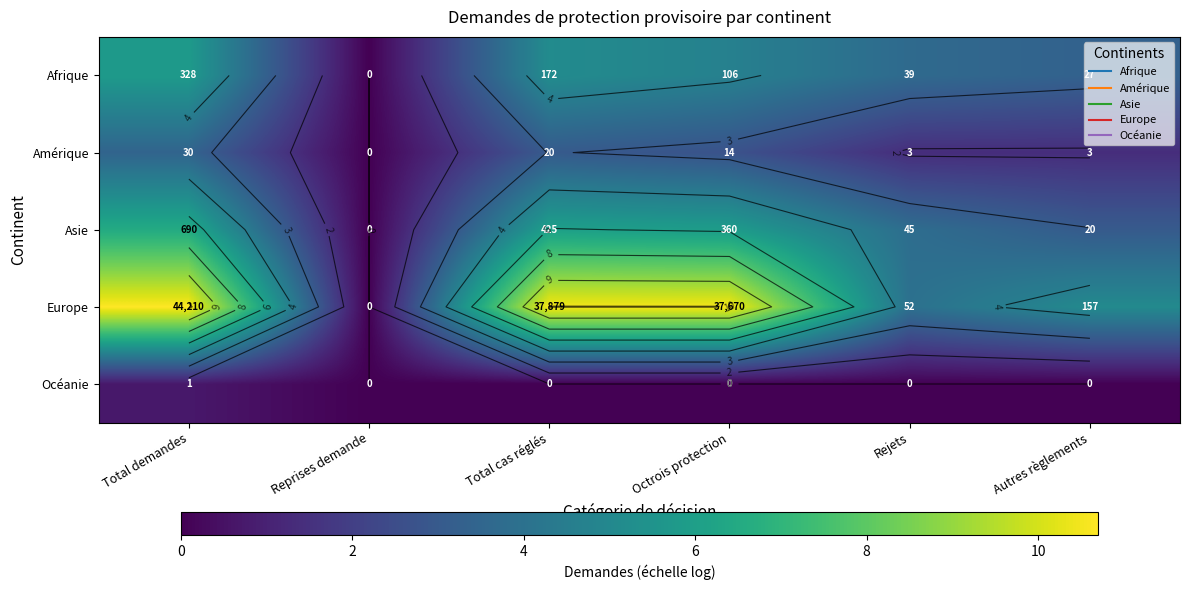

Is it true that Amérique equals 0.0 at Reprises demande?

True